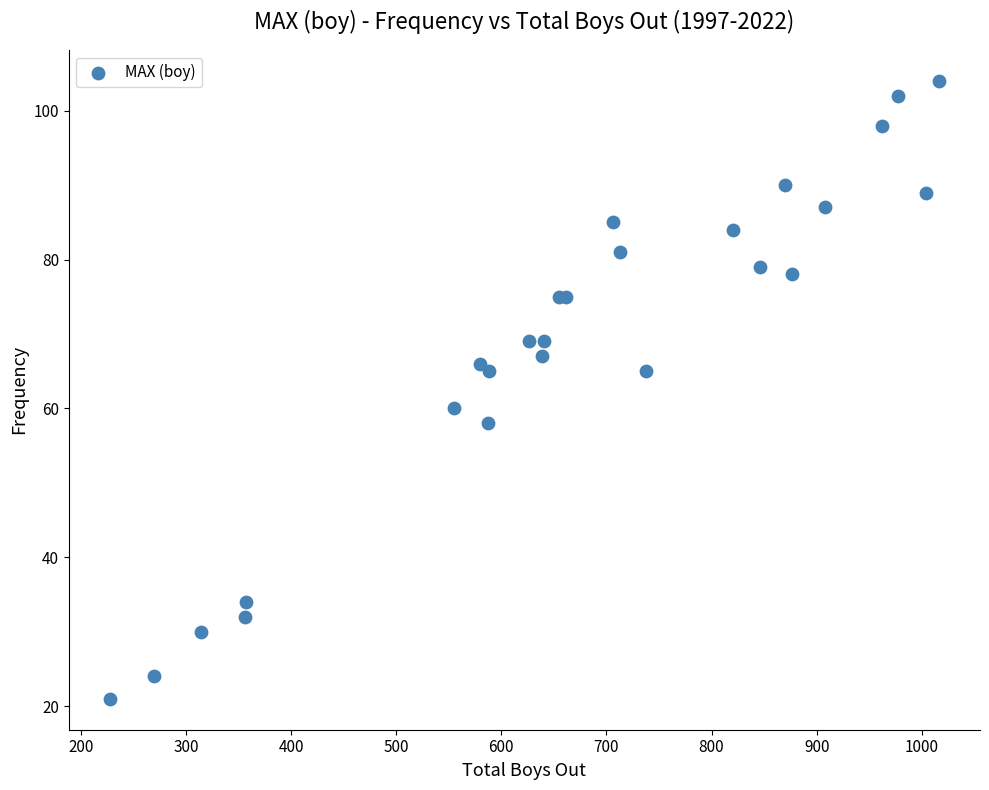

What Y value in the scatter plot is closest to 62?

60